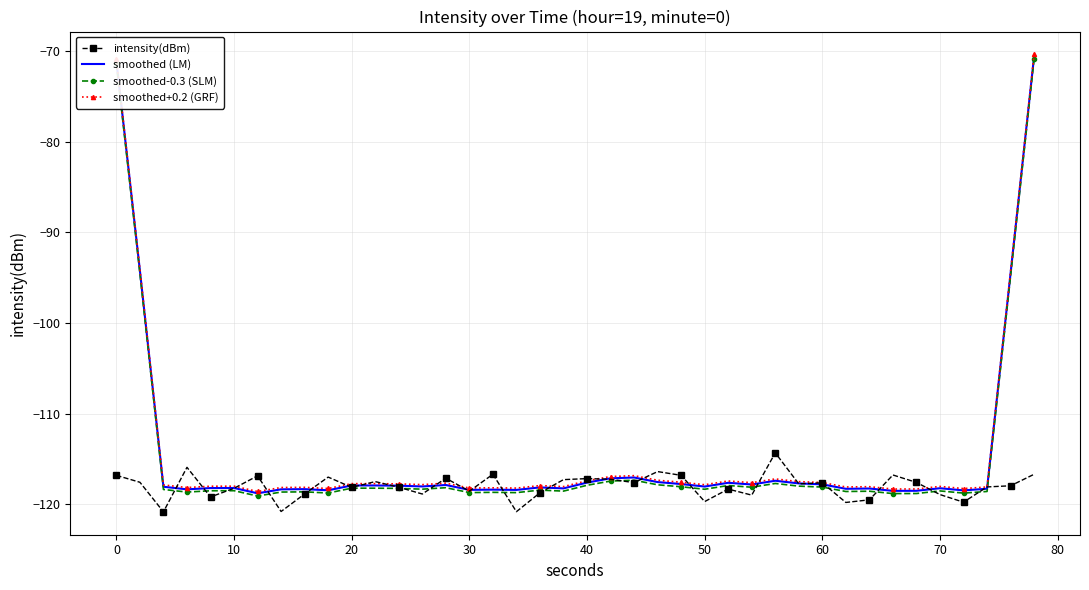

What is the smallest value displayed?

-120.8